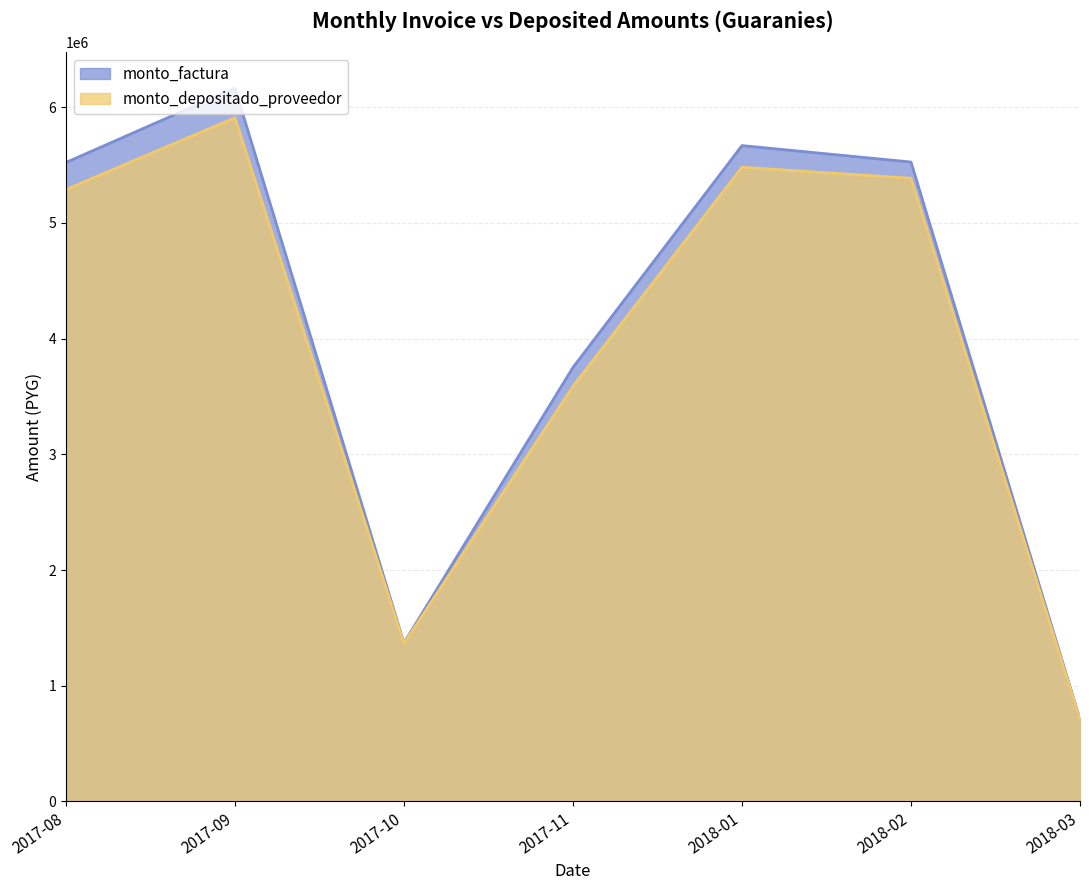

Between 2017-11-20 and 2017-09-11, which is larger?

2017-09-11